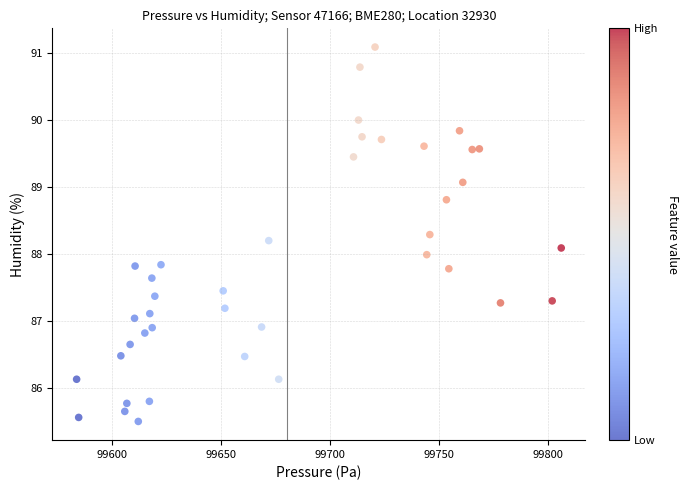

What is the range of X values (max minus min)?

222.3